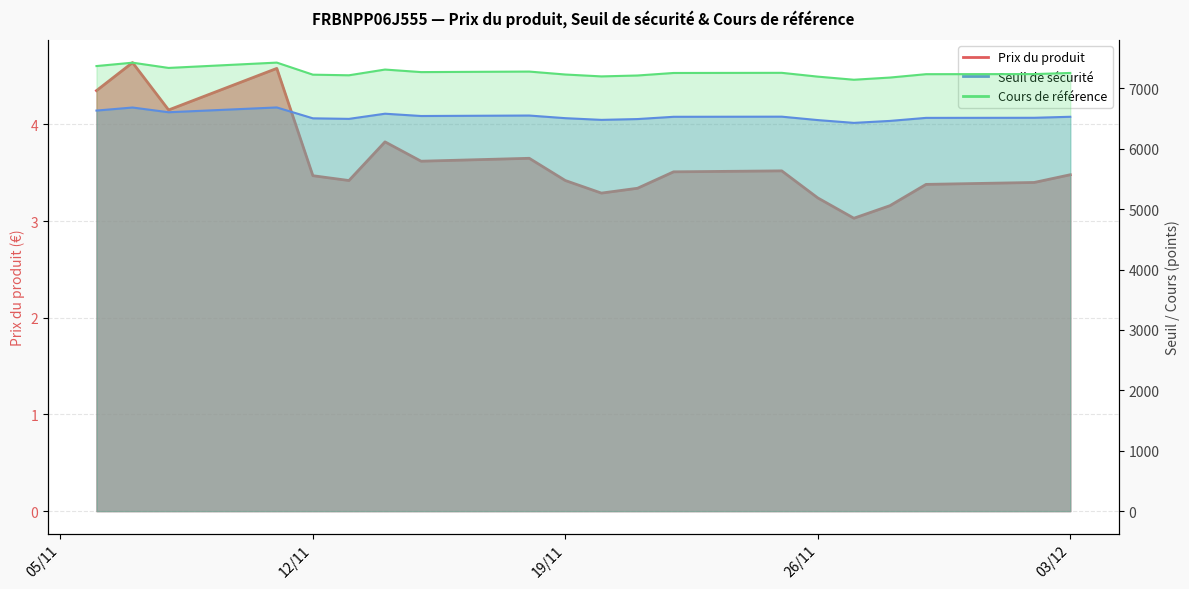

Which category has the lowest value across all series?

2024-11-27